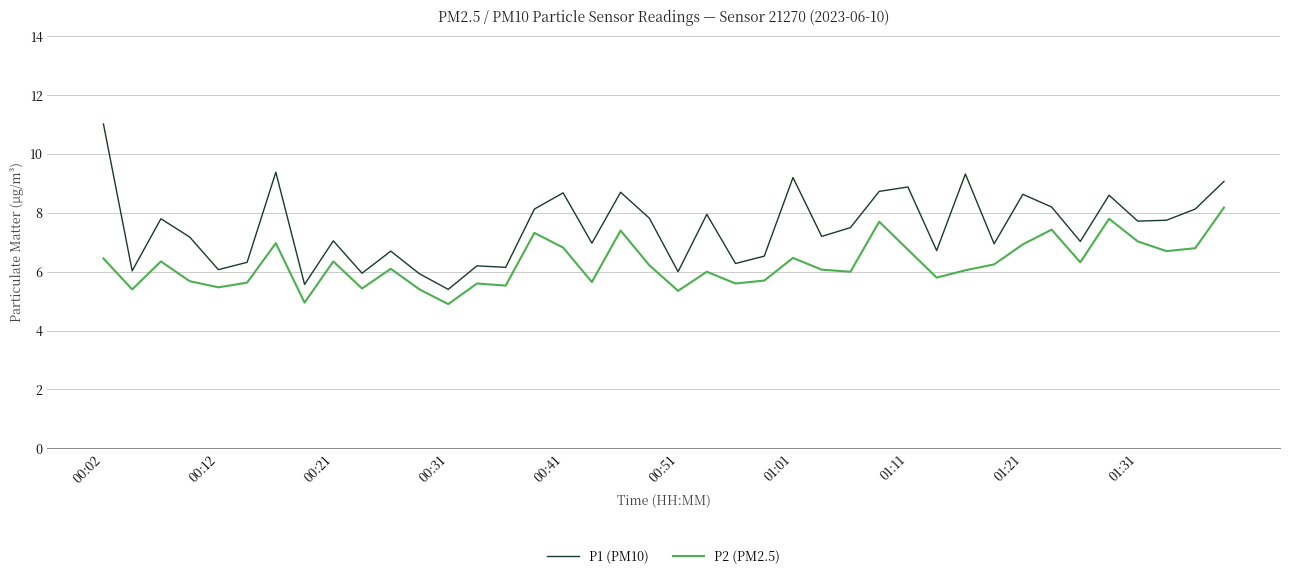

What are all the series names shown in the legend?

P1 (PM10), P2 (PM2.5)